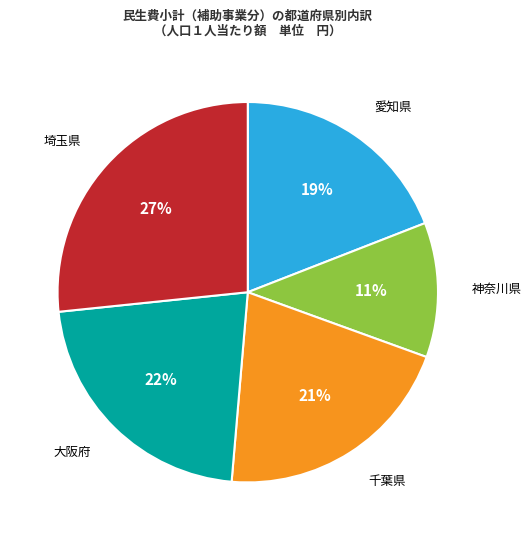

What is the smallest slice in the pie chart?

神奈川県